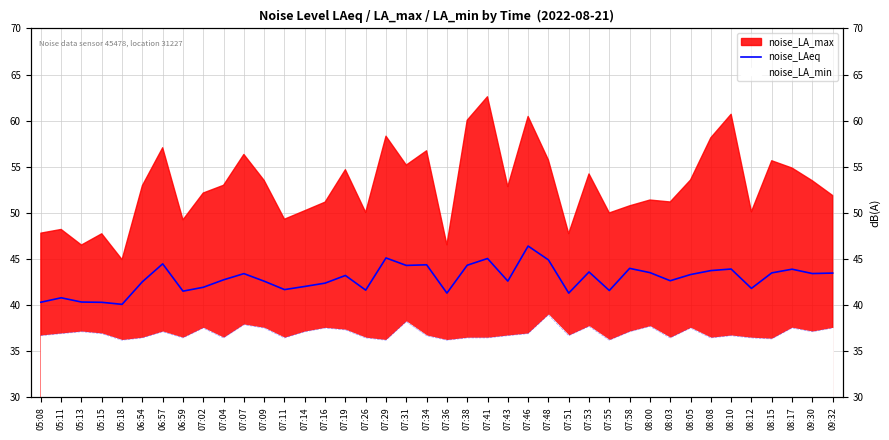

Reading left to right, list all the values displayed in this chart.

40.3	40.8	40.3	40.3	40.1	42.5	44.5	41.5	41.9	42.8	43.4	42.6	41.7	42.0	42.4	43.2	41.6	45.1	44.3	44.4	41.3	44.3	45.1	42.6	46.4	44.9	41.3	43.6	41.6	44.0	43.5	42.6	43.3	43.8	43.9	41.8	43.5	43.9	43.4	43.5